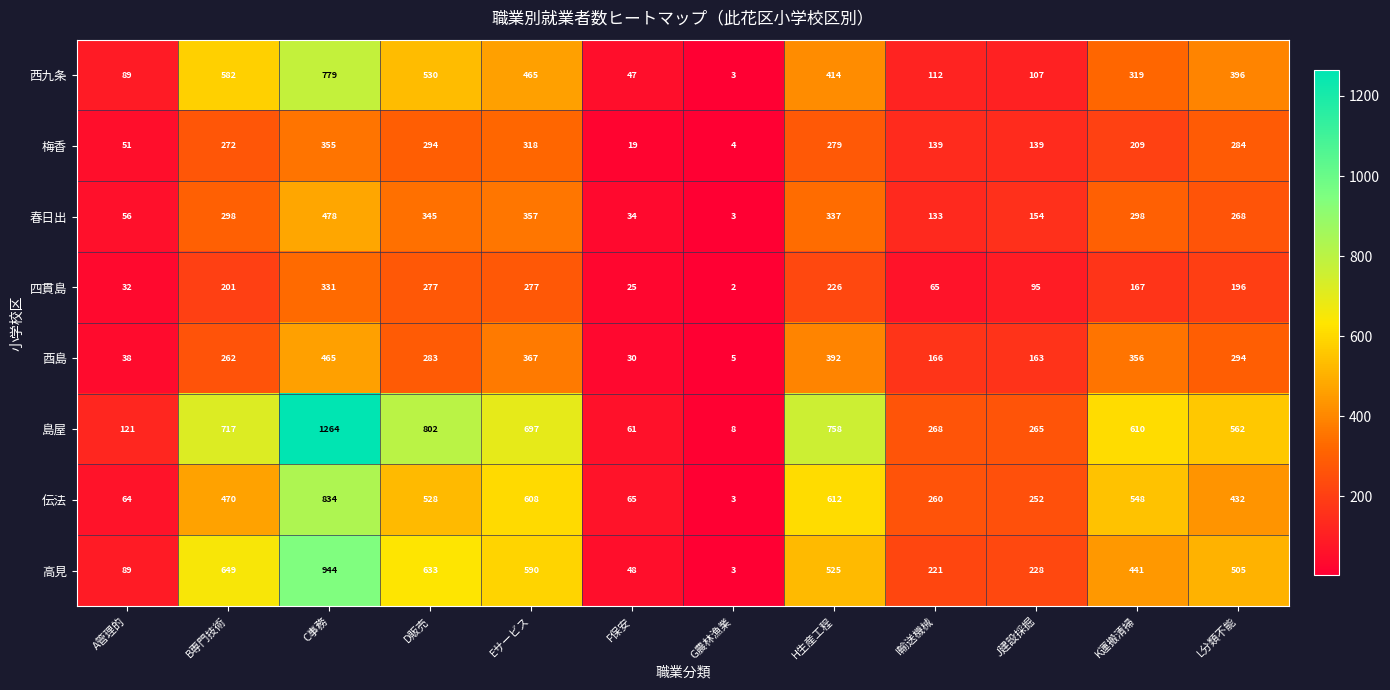

How many data points in 四貫島 are less than 196?

6